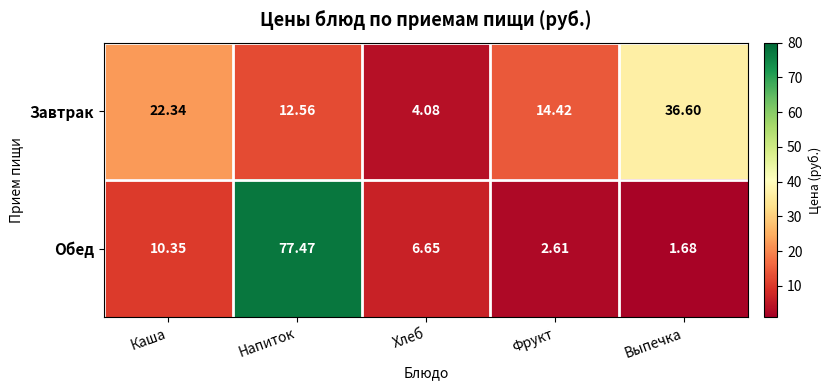

Which series has the largest total across all categories?

Обед